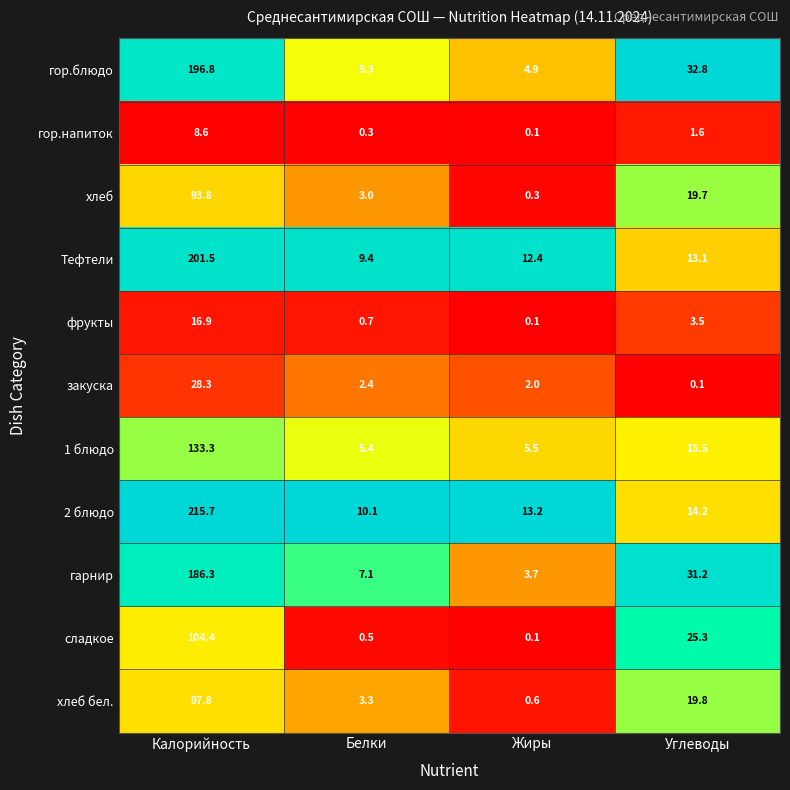

True or false: закуска has a value of 2.4 at Белки.

True